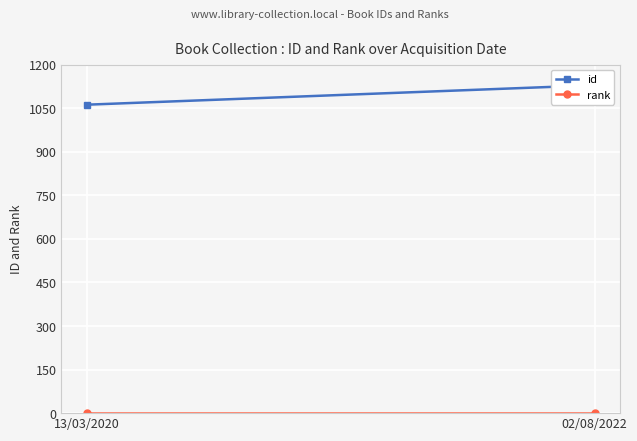

What is the total value across all series at 13/03/2020?

1063